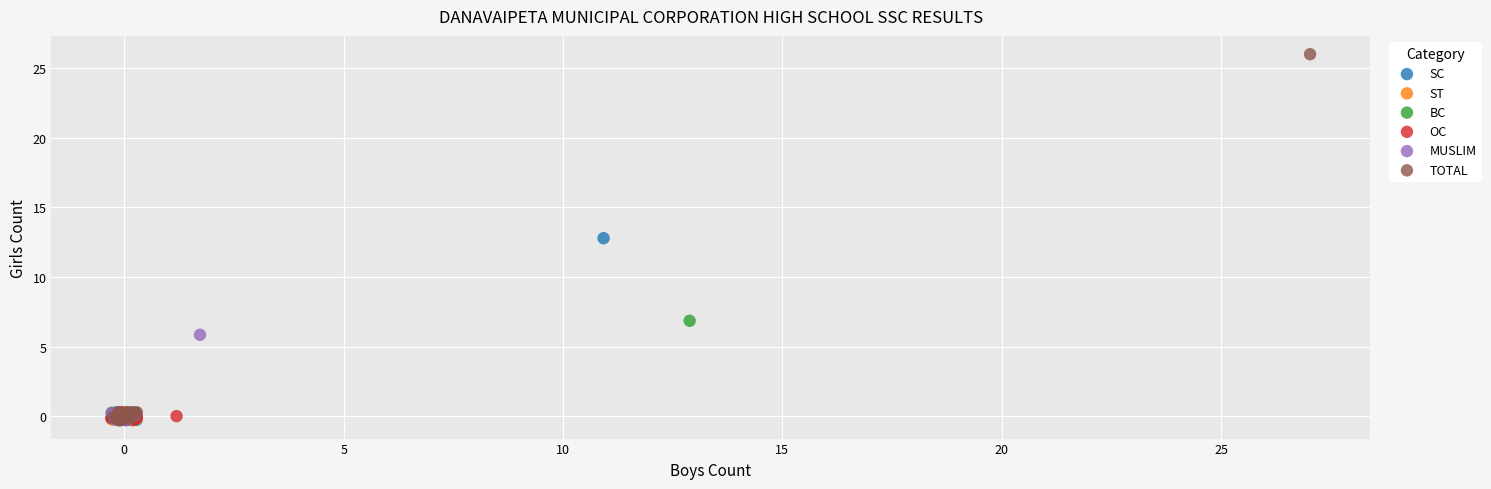

Which series reaches the maximum Y coordinate?

TOTAL